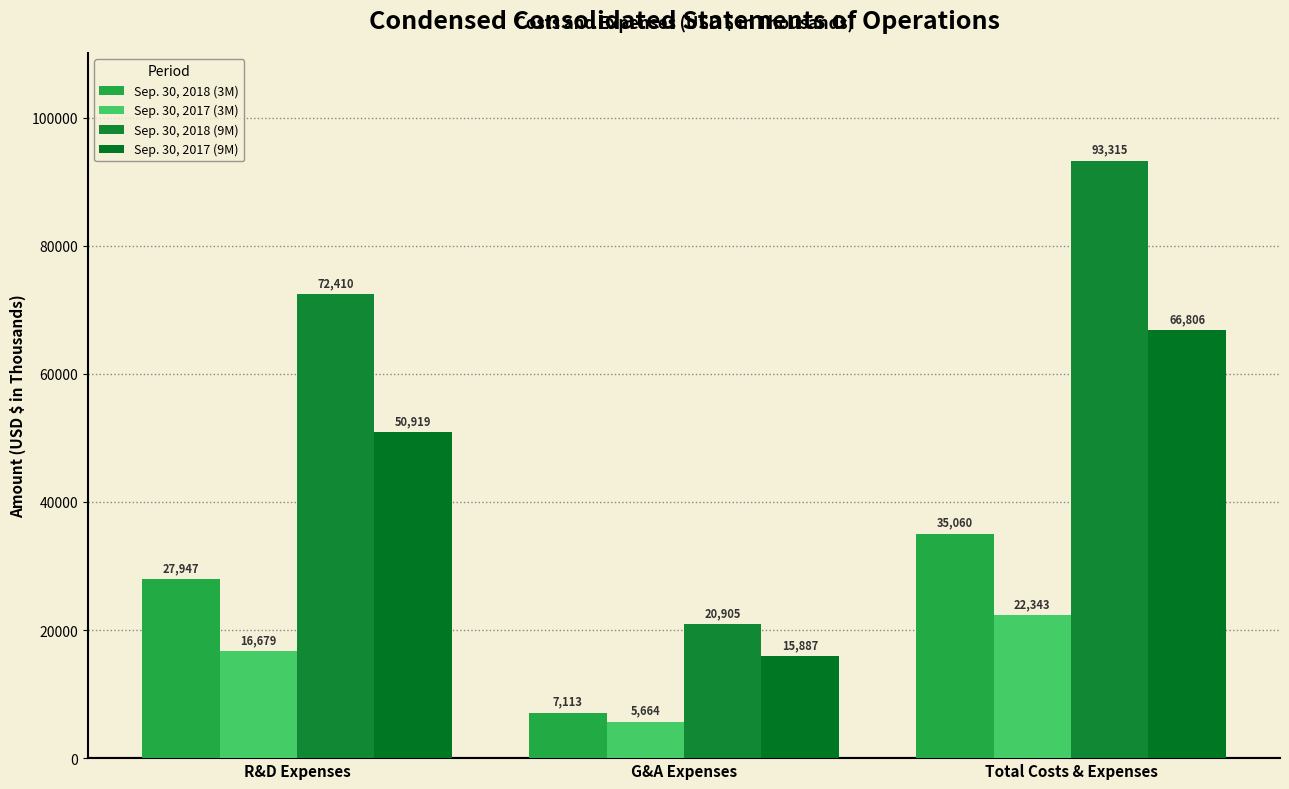

What is the difference between the Sep. 30, 2018 (9M) values at R&D Expenses and G&A Expenses?

51505